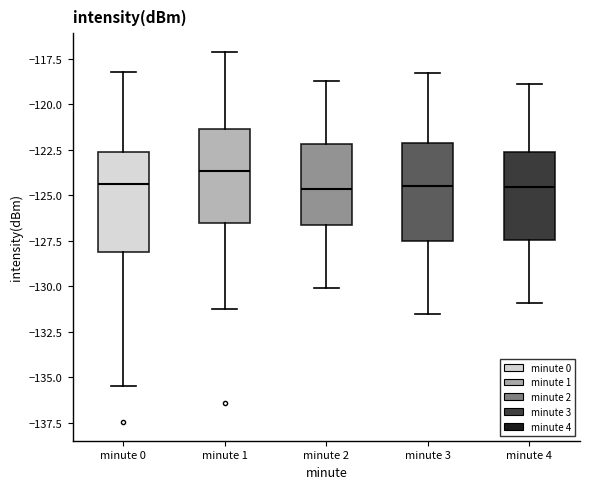

Reading left to right, read every box against the y-axis: the position of its median line, the range the box covers, and the ends of its whiskers. The values are not printed on the chart, so give them approximately, as read against the axis.

minute 0: median -124.5, box -128.0 to -122.5, whiskers -135.5 to -118.0
minute 1: median -123.5, box -126.5 to -121.5, whiskers -131.0 to -117.0
minute 2: median -124.5, box -126.5 to -122.0, whiskers -130.0 to -118.5
minute 3: median -124.5, box -127.5 to -122.0, whiskers -131.5 to -118.5
minute 4: median -124.5, box -127.5 to -122.5, whiskers -131.0 to -119.0